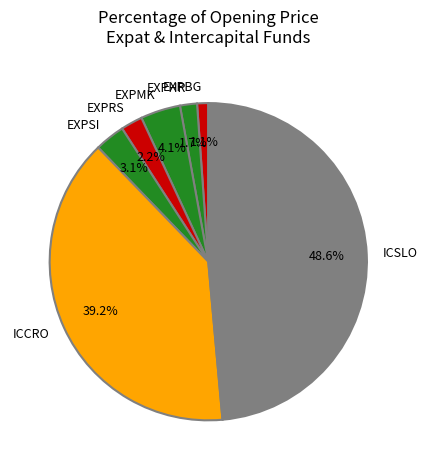

How much of the chart is everything except EXPMK?

95.9%